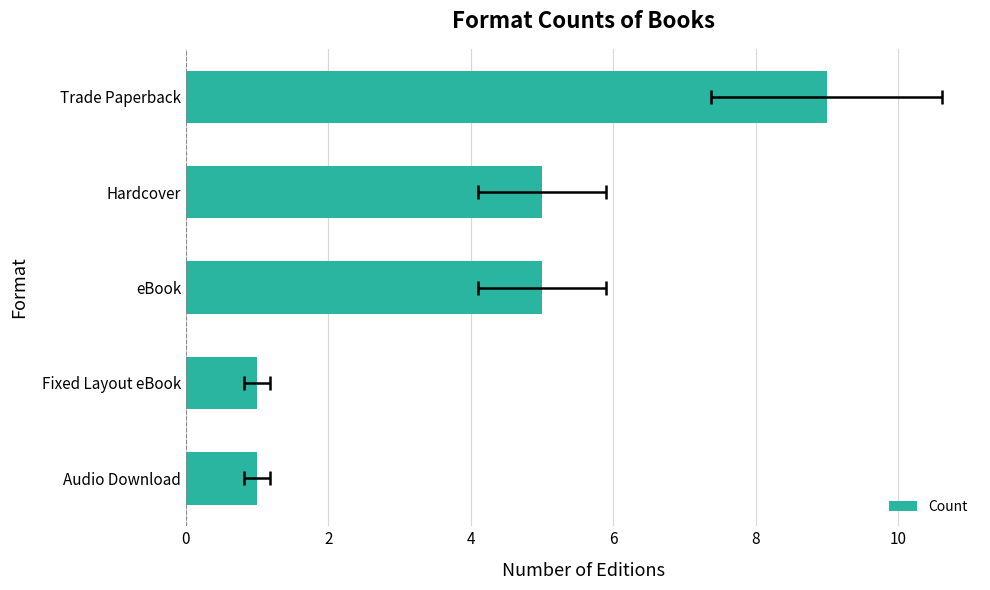

What is the greatest value displayed?

9